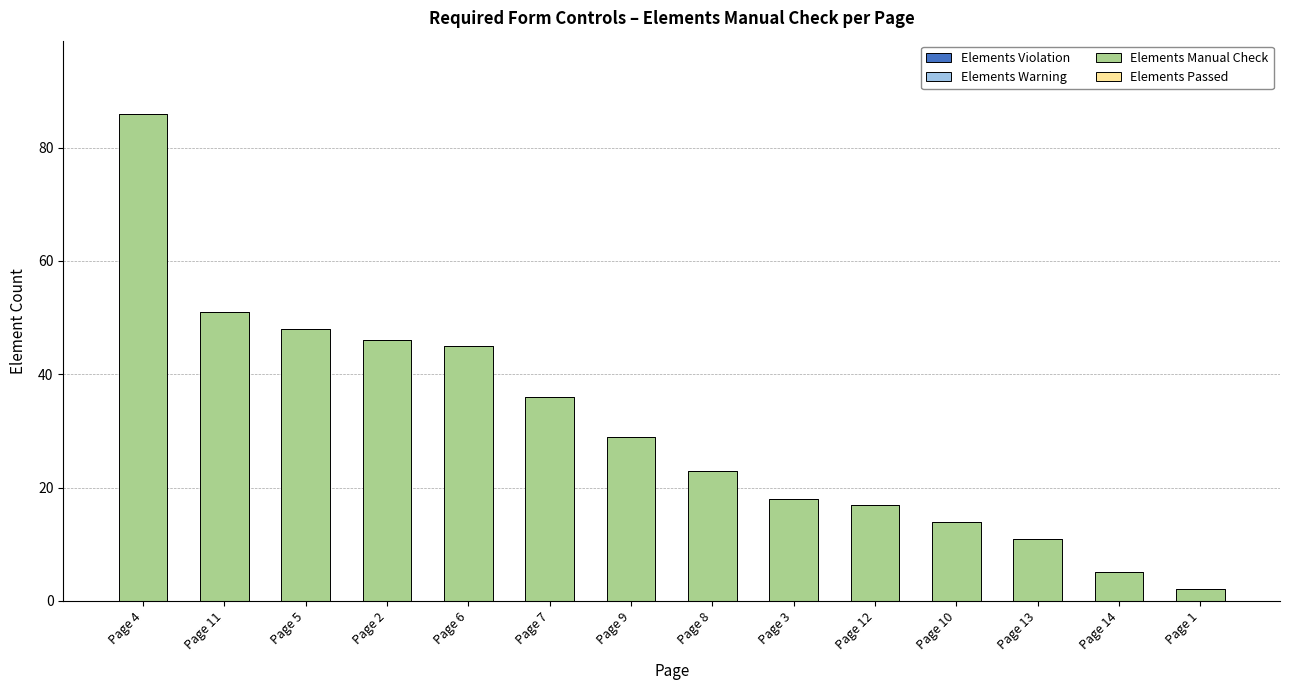

How many bars are there in total?

14